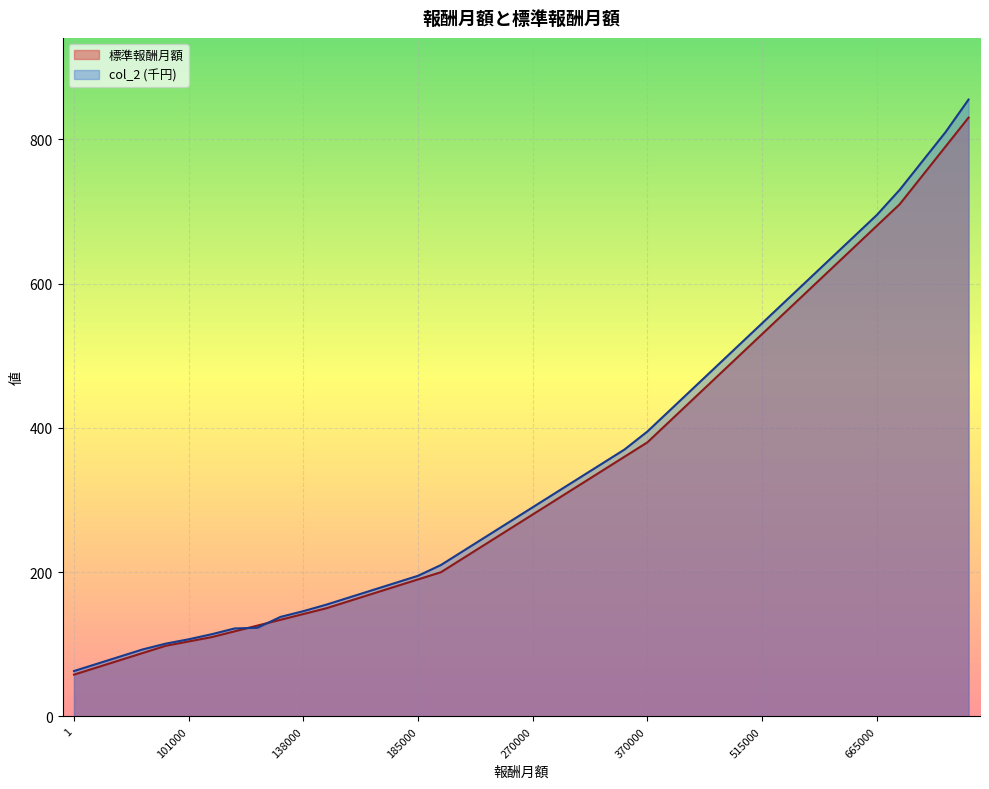

What is the greatest value displayed?

855.0